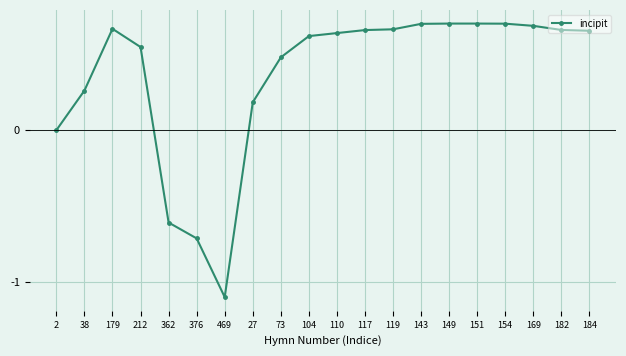

Which category has the lowest value across all series?

469